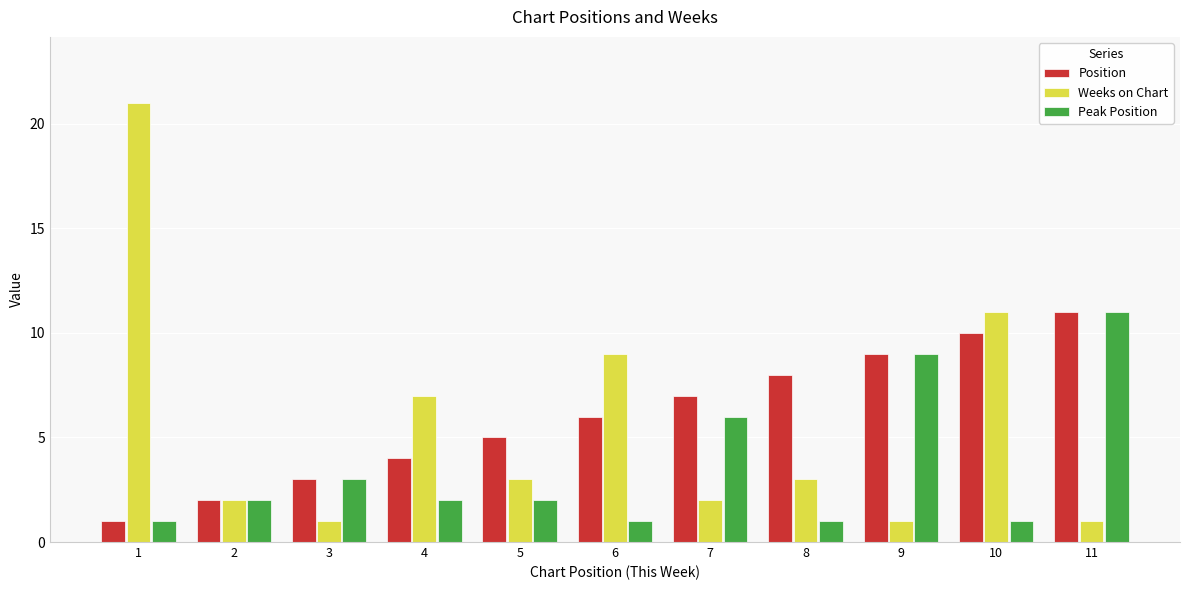

Reading left to right, transcribe all the data shown in this chart.

Position: 1	2	3	4	5	6	7	8	9	10	11
Weeks on Chart: 21	2	1	7	3	9	2	3	1	11	1
Peak Position: 1	2	3	2	2	1	6	1	9	1	11